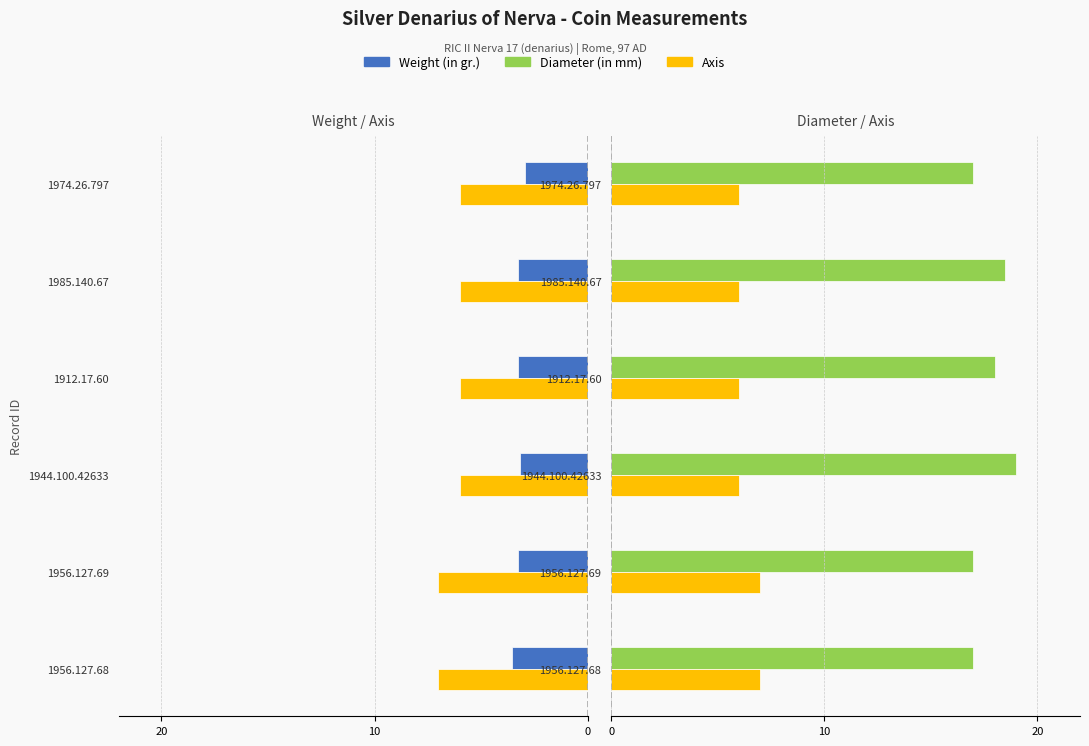

What is the difference between the maximum and second lowest values in the Diameter (in mm) series?

2.0